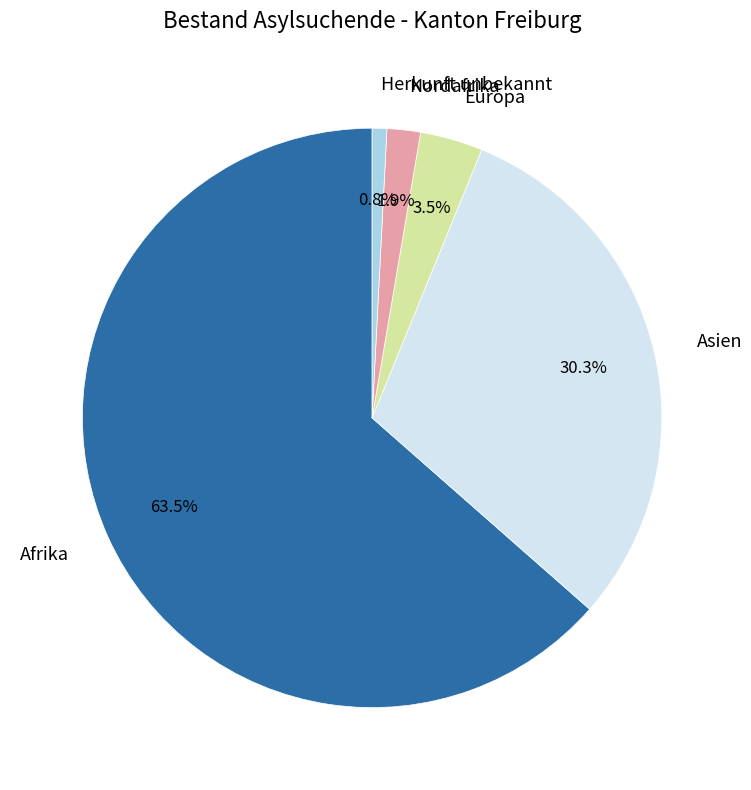

Is there any slice that represents more than half of the pie?

Yes